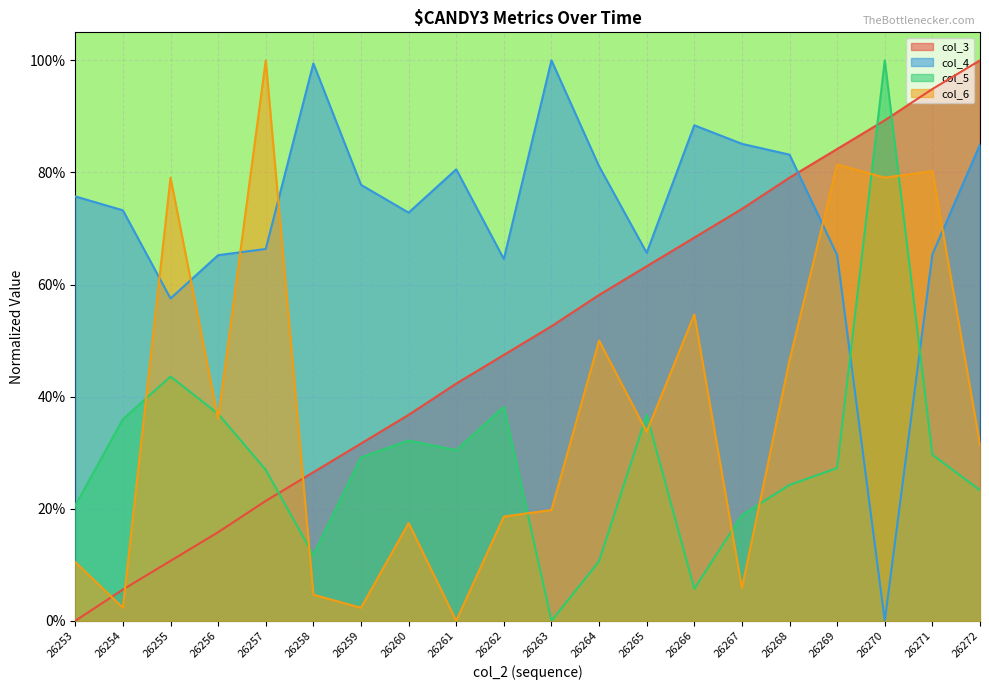

How many intersections are there between col_5 and col_6?

11